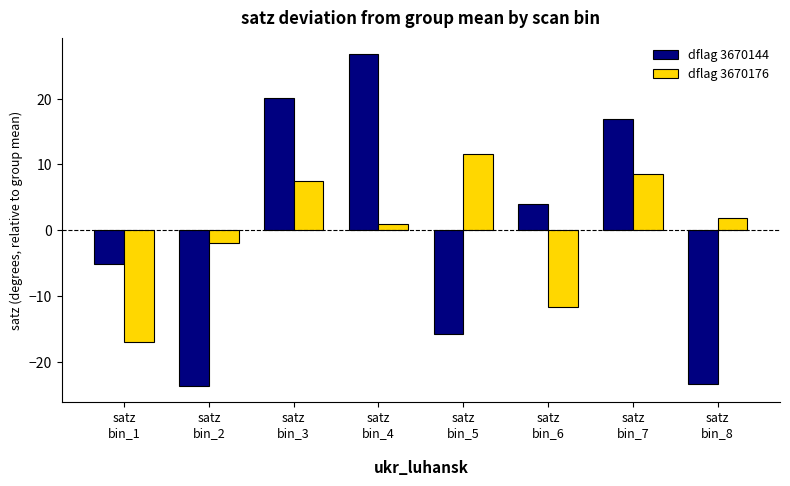

Reading left to right, what are all the values shown in this chart?

dflag 3670144: -5.1	-23.6	20.1	26.8	-15.7	4.0	17.0	-23.3
dflag 3670176: -17.0	-1.9	7.5	0.9	11.6	-11.6	8.6	1.9